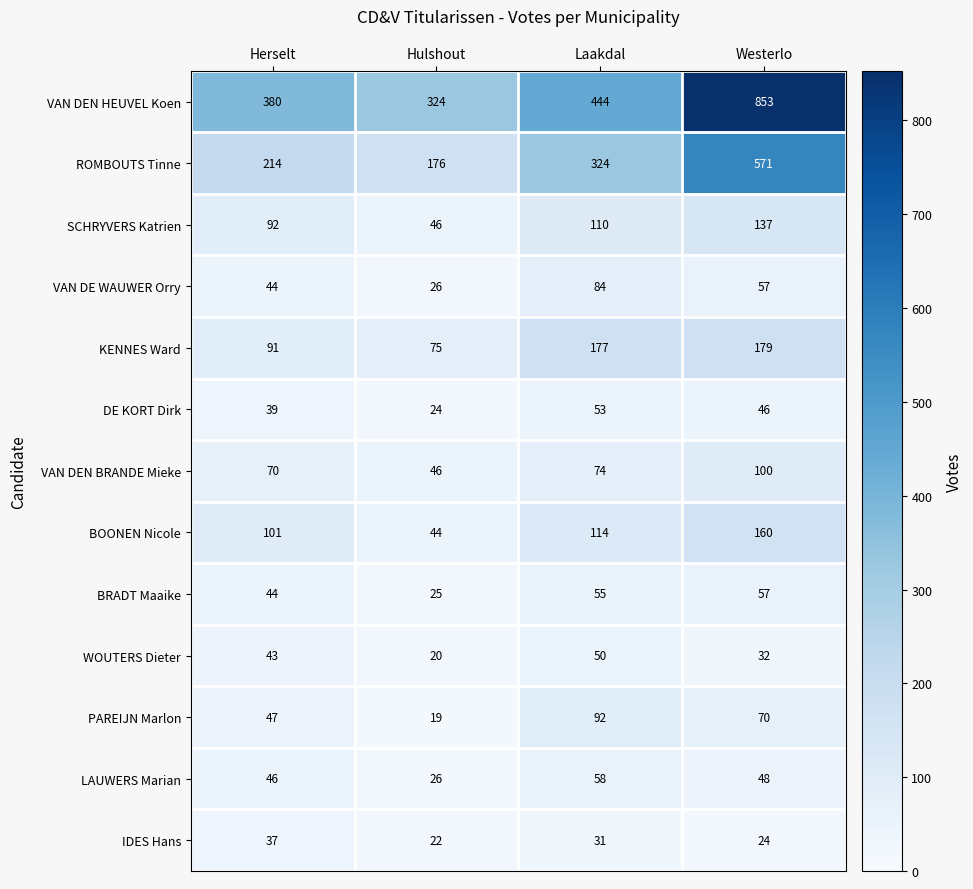

The IDES Hans series shows 24 at Westerlo. True or false?

True